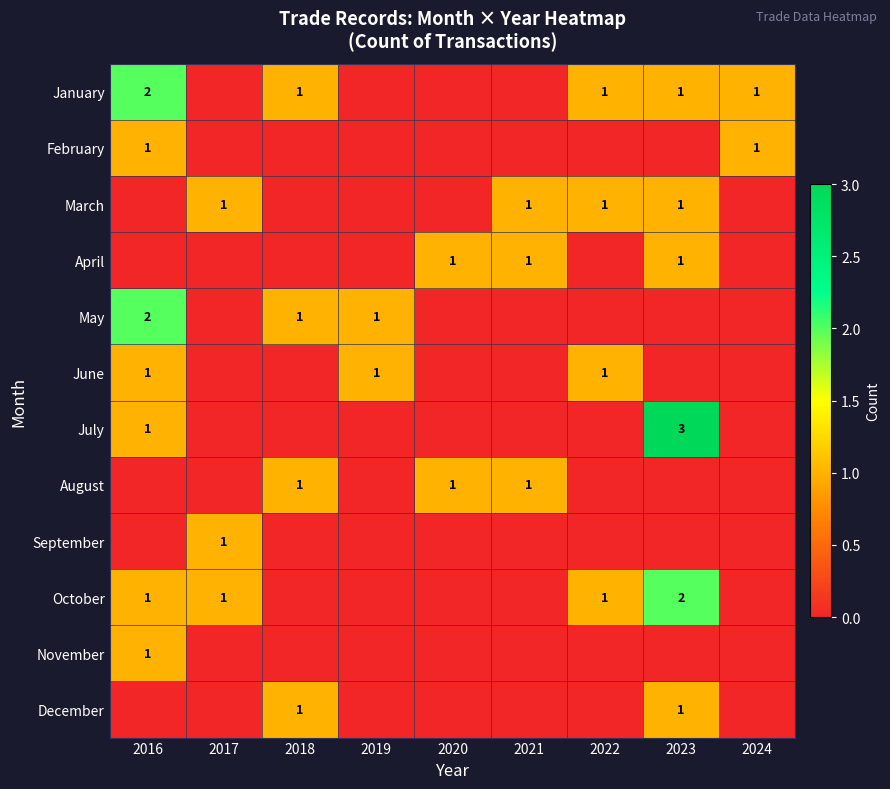

True or false: January has a value of 2 at 2018.

False